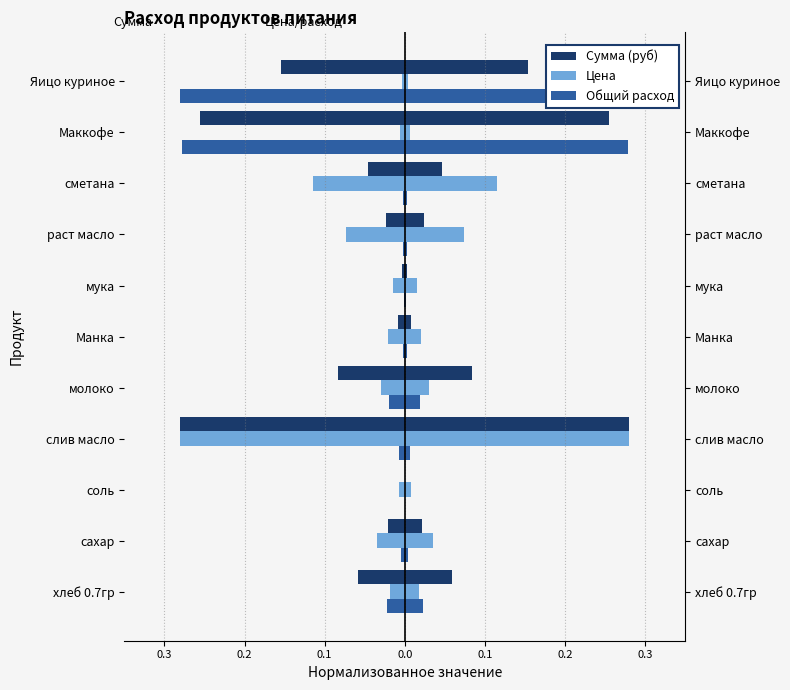

At сметана, list the series in order from largest to smallest.

Цена, Сумма (руб), Общий расход